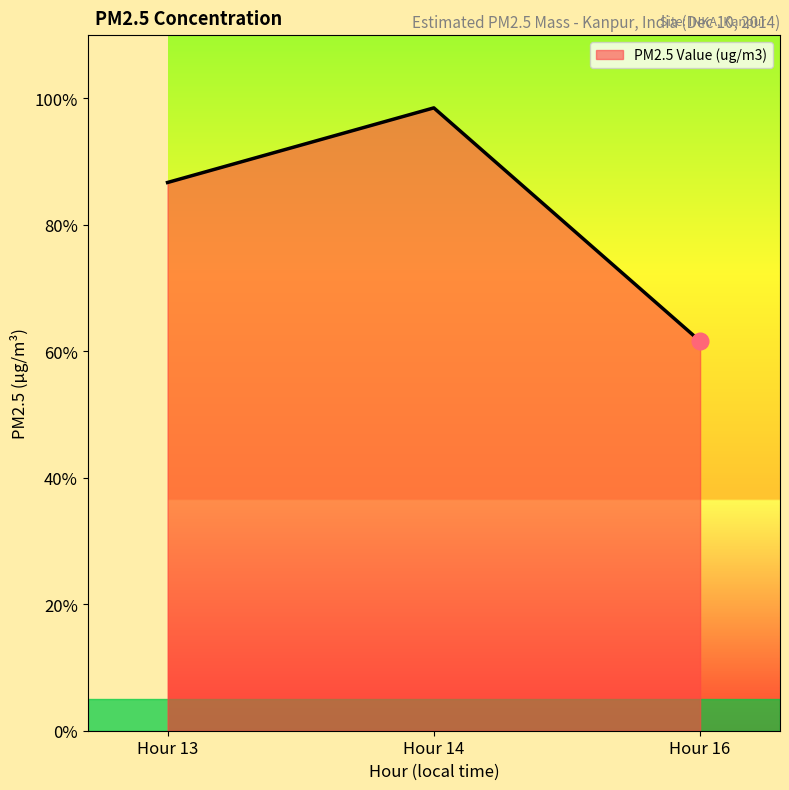

Between Hour 14 and Hour 16, which is larger?

Hour 14